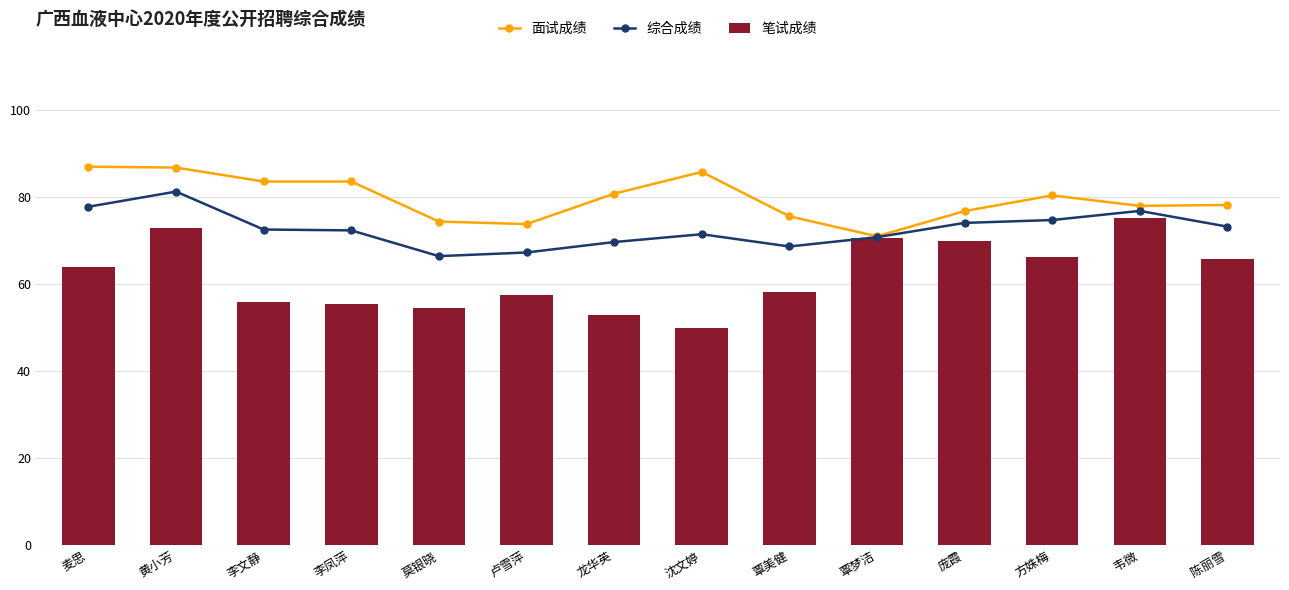

Count the number of data series in this chart.

3